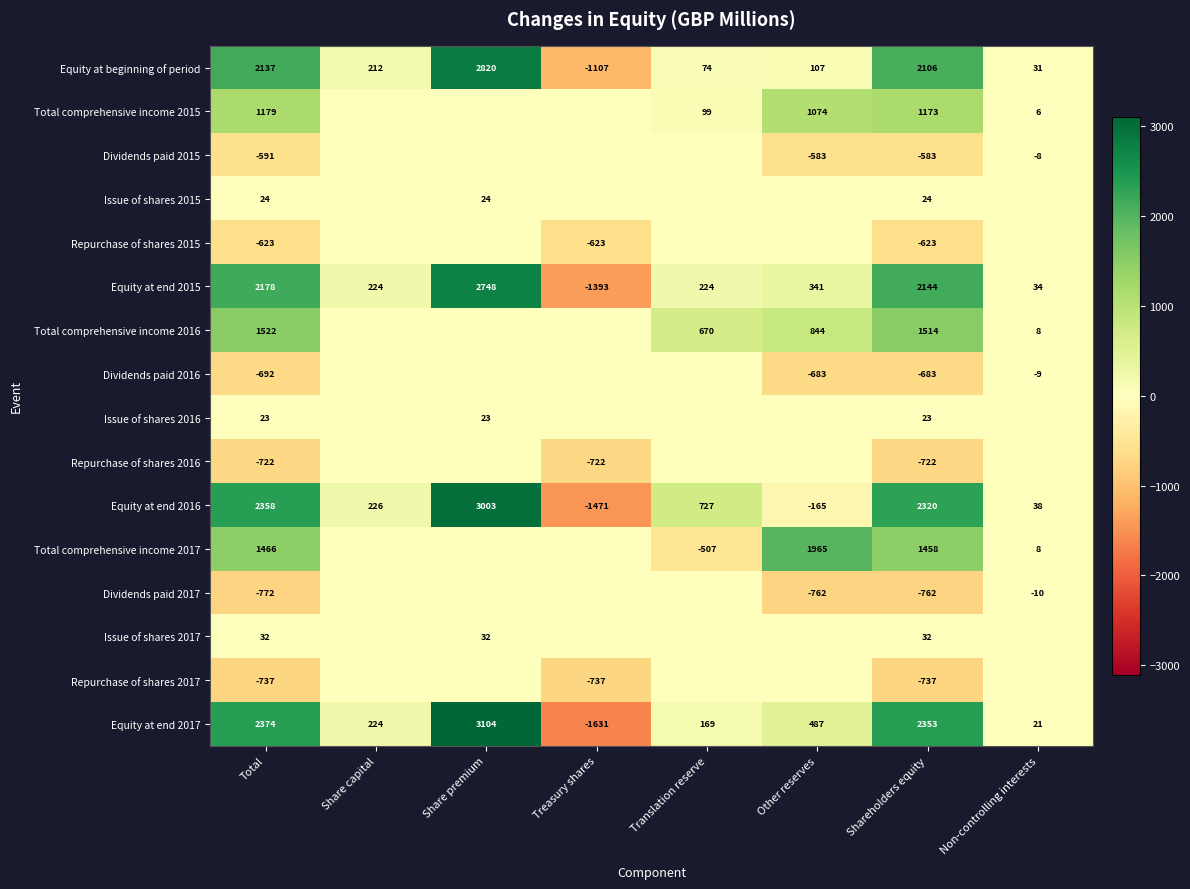

What is the spread (max minus min) of values at Non-controlling interests?

48